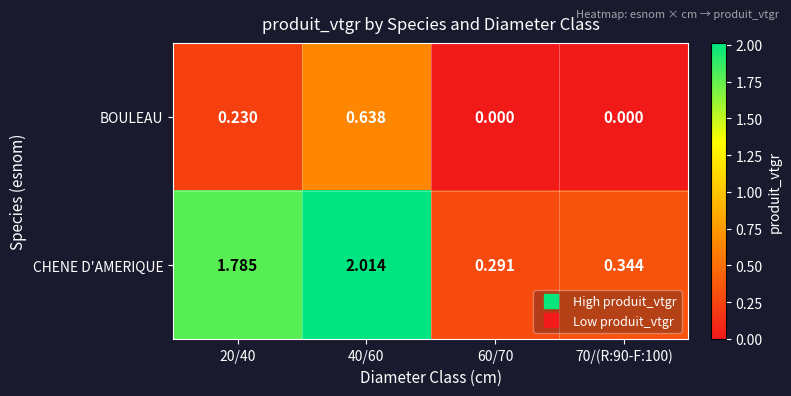

What is the spread (max minus min) of values at 20/40?

1.6